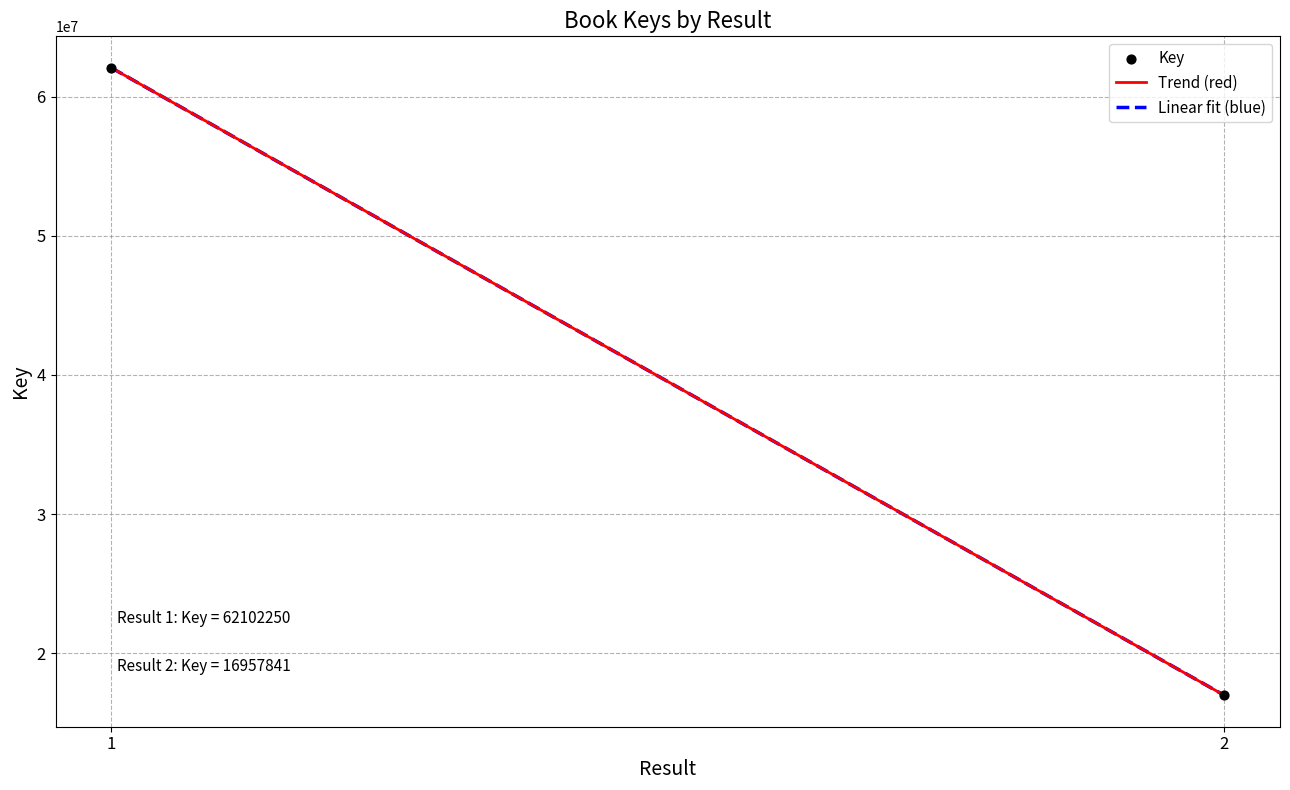

Which has a higher value, 2 or 1?

1